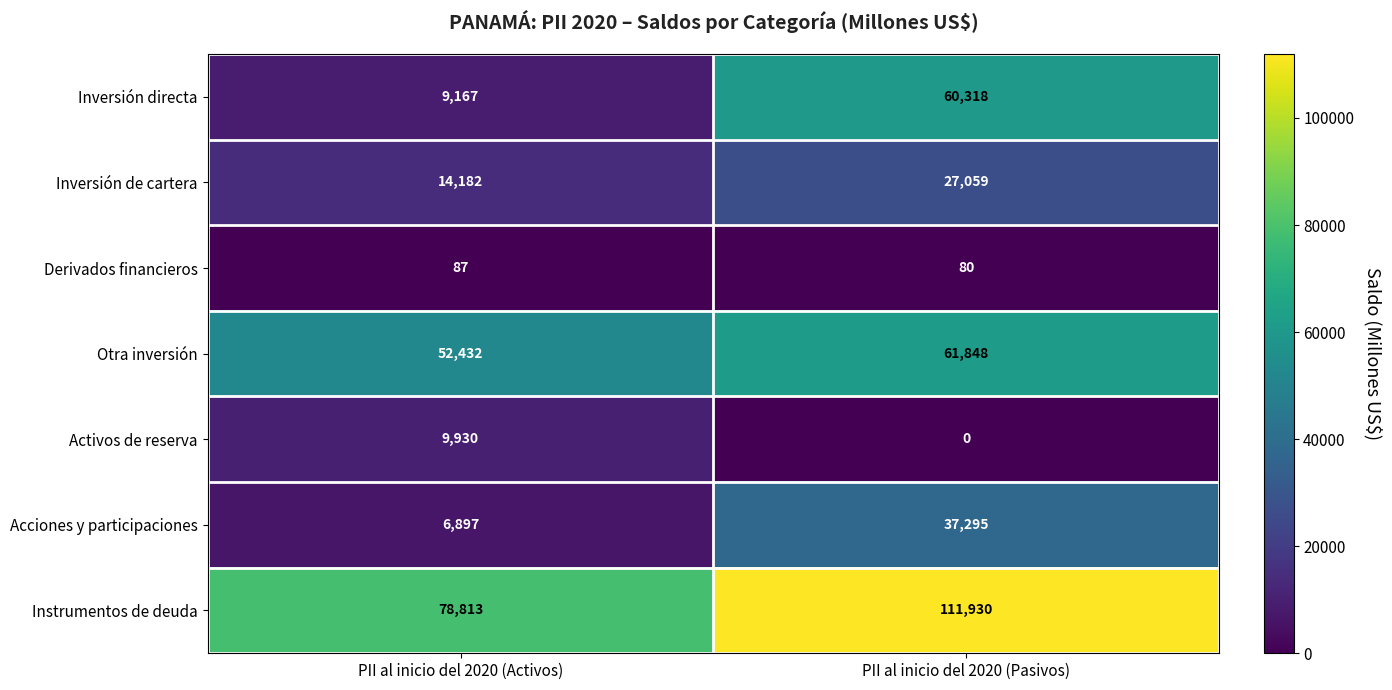

What is the spread (max minus min) of values at PII al inicio del 2020 (Pasivos)?

111930